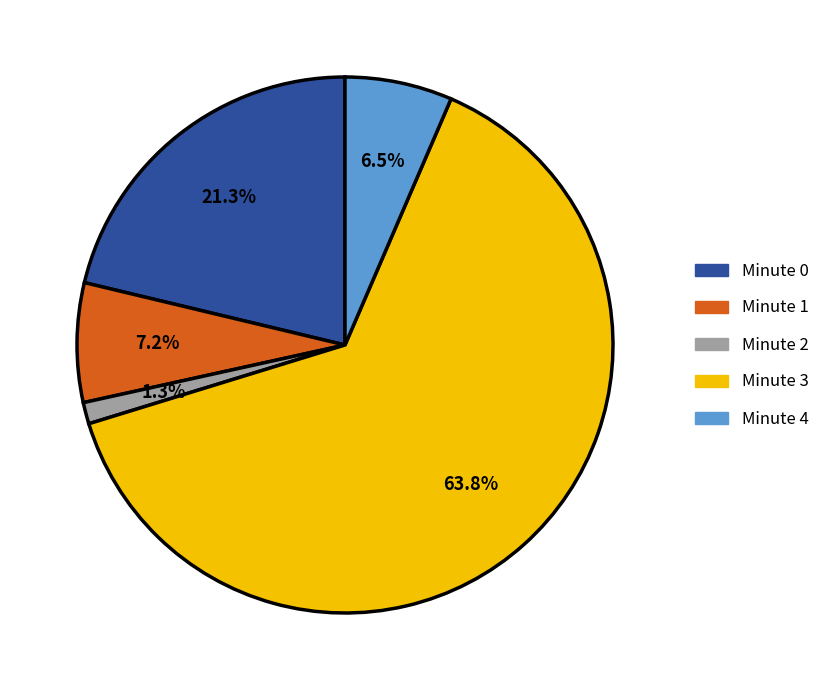

Combined, what portion of the pie is Minute 0 and Minute 2?

22.6%